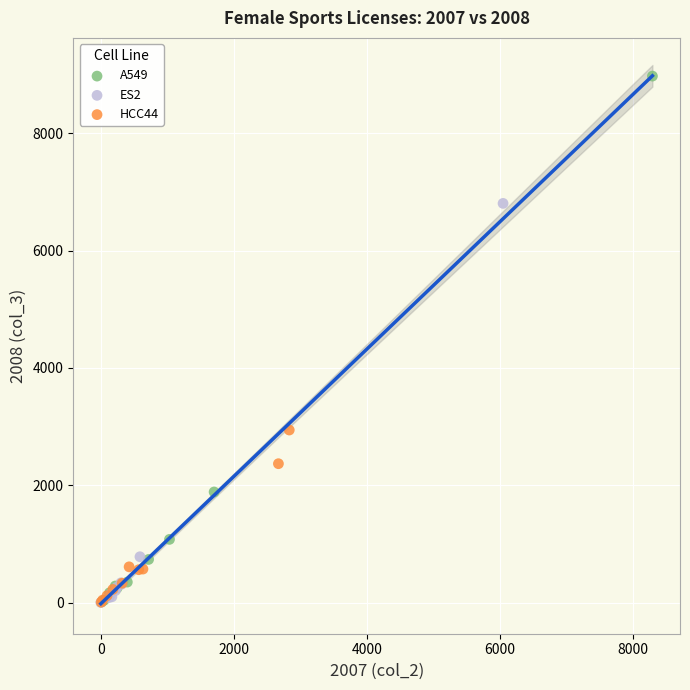

Which series contains the highest Y value?

A549